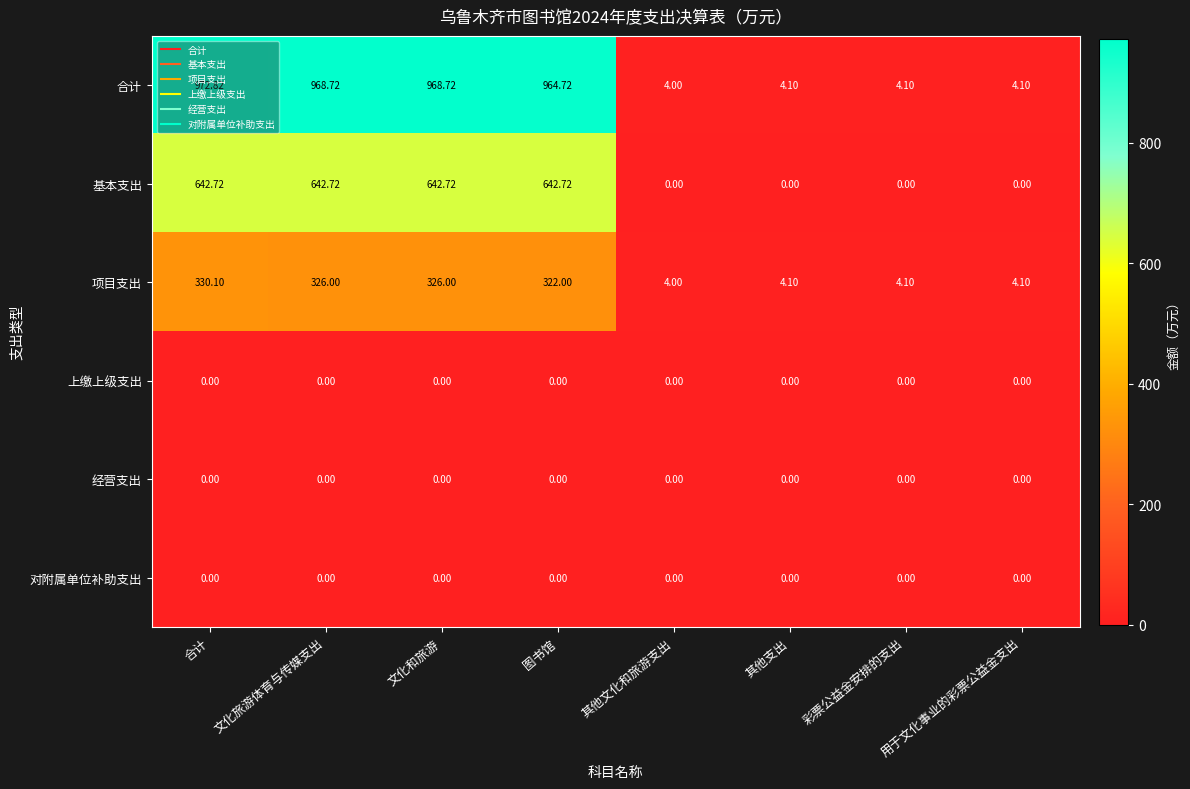

Which series has the largest total across all categories?

合计